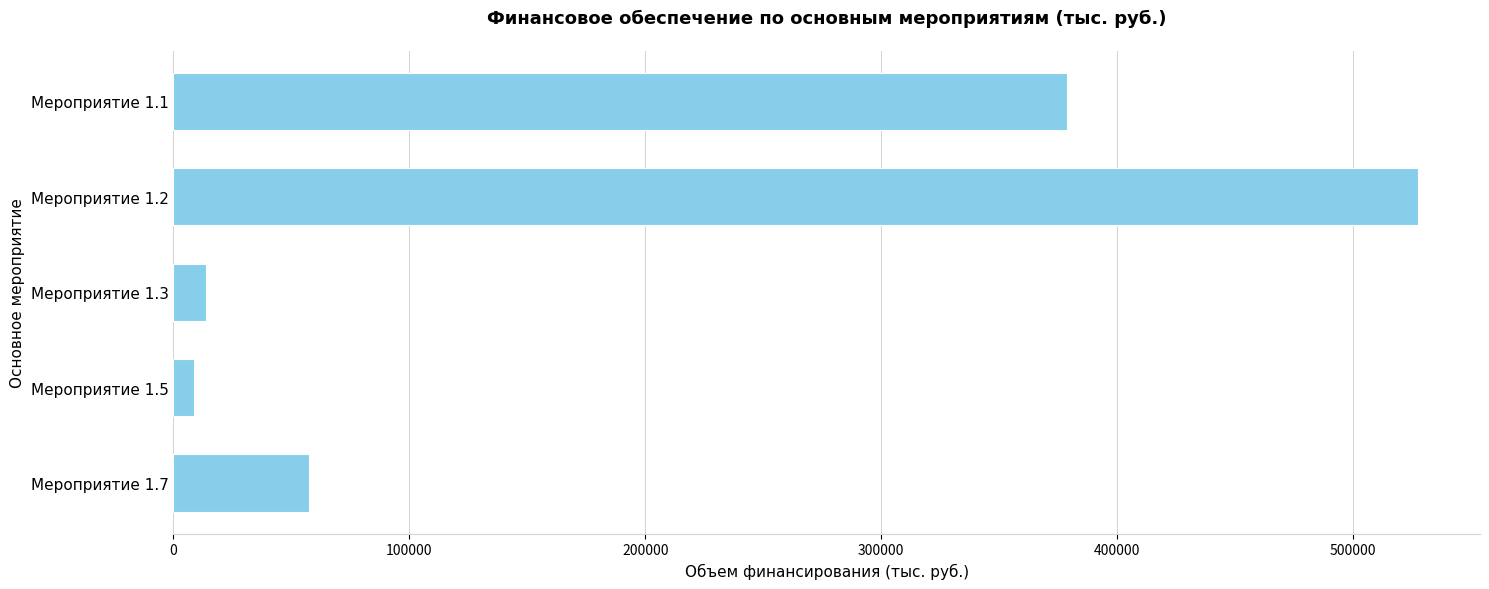

The value at Мероприятие 1.1 is 378574.8. True or false?

True